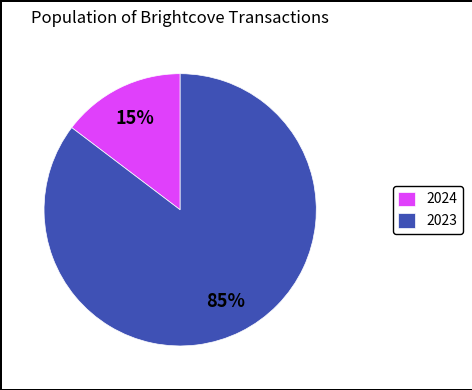

What is the smallest slice in the pie chart?

2024